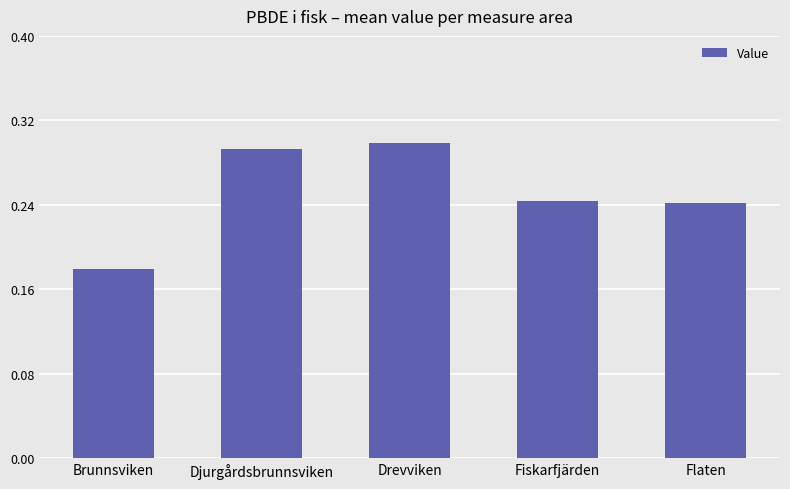

Count the values in the range 0 to 1.

5